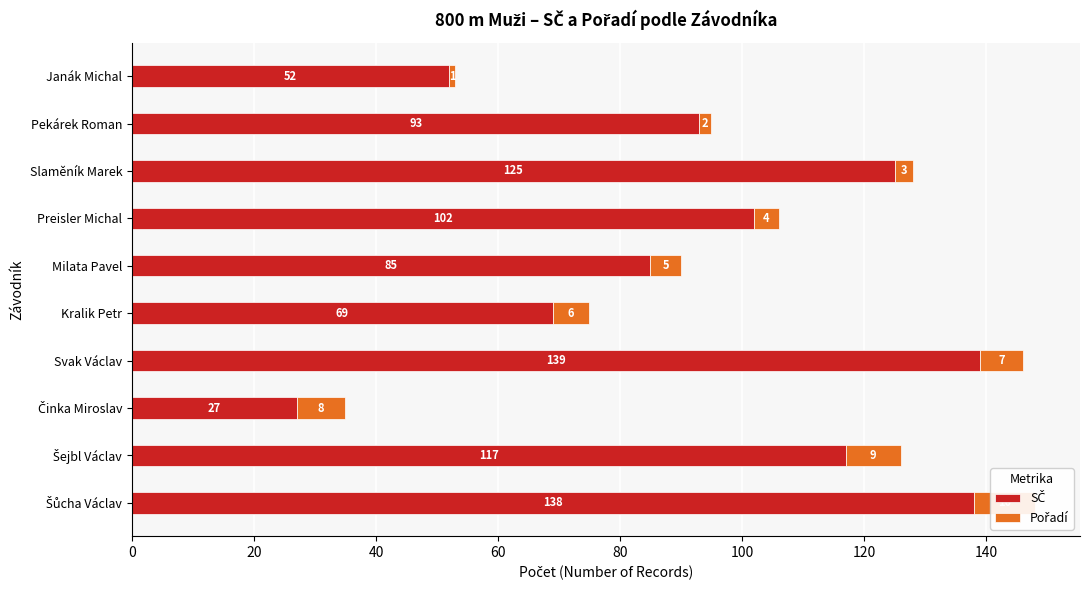

What is the total value across all series at Janák Michal?

53